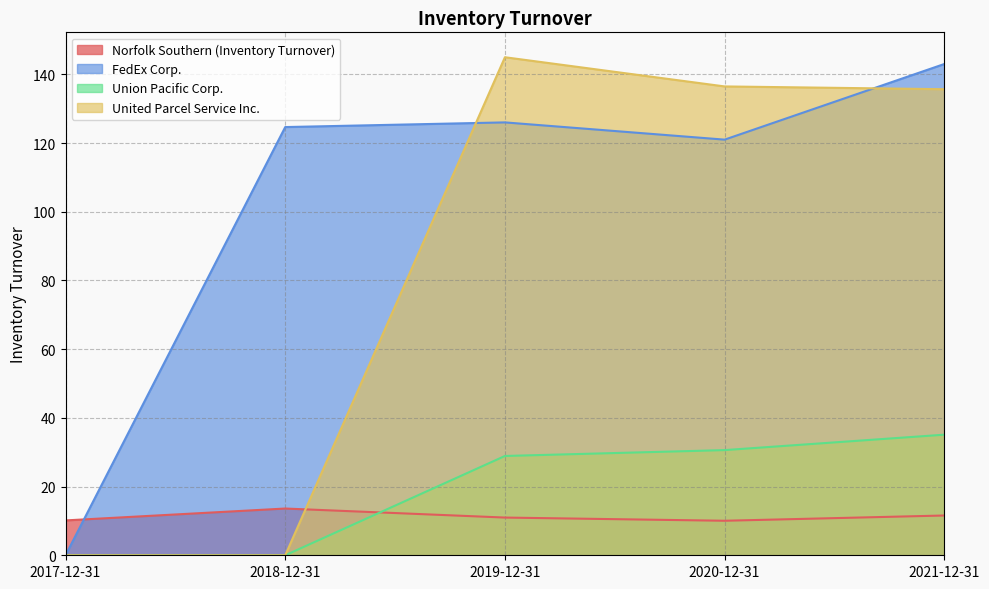

Reading left to right, transcribe all the data shown in this chart.

Norfolk Southern (Inventory Turnover): 2017-12-31=10.2	2018-12-31=13.6	2019-12-31=11.0	2020-12-31=10.1	2021-12-31=11.6
FedEx Corp.: 2017-12-31=0.0	2018-12-31=124.7	2019-12-31=126.0	2020-12-31=121.0	2021-12-31=143.0
Union Pacific Corp.: 2017-12-31=0.0	2018-12-31=0.0	2019-12-31=28.9	2020-12-31=30.6	2021-12-31=35.1
United Parcel Service Inc.: 2017-12-31=0.0	2018-12-31=0.0	2019-12-31=145.0	2020-12-31=136.5	2021-12-31=135.7